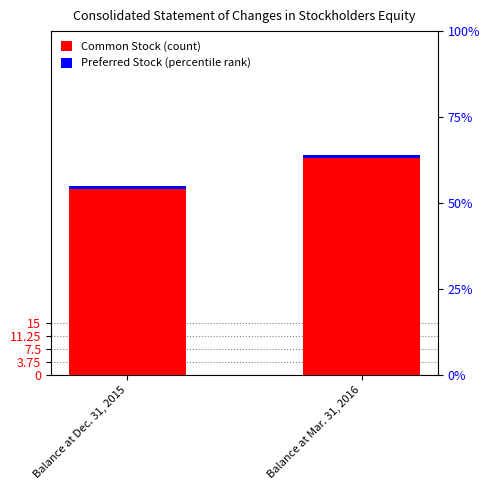

Which series has the widest spread of values?

Common Stock